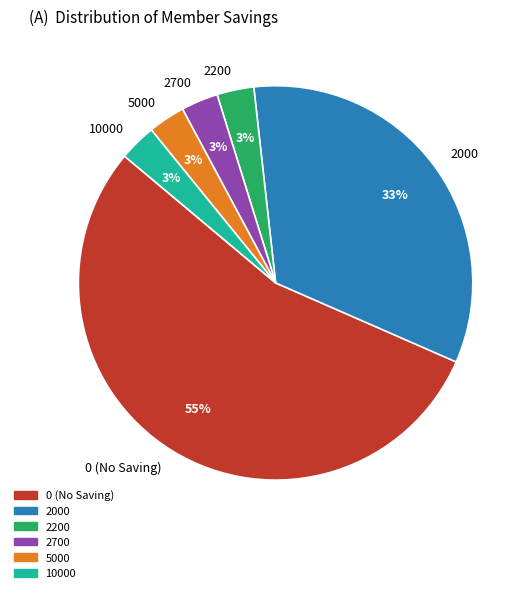

True or false: 2000 accounts for 21% of the total.

False